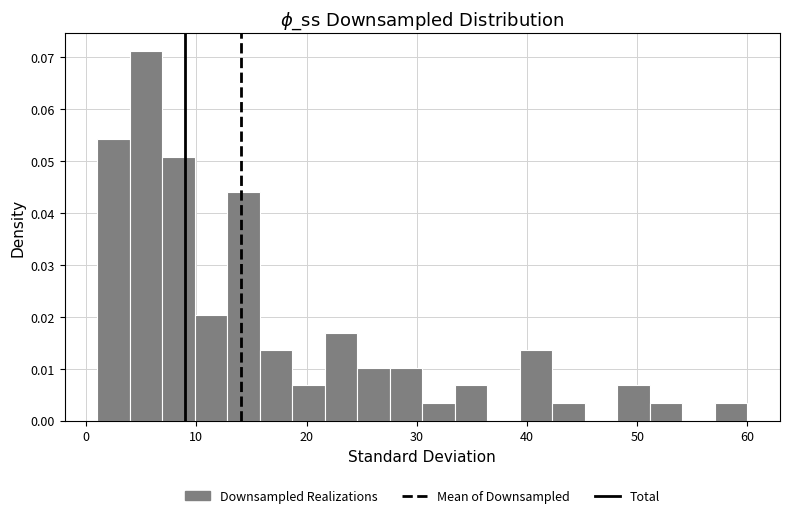

Read against the x-axis, roughly where is the centre of the tallest bar?

5